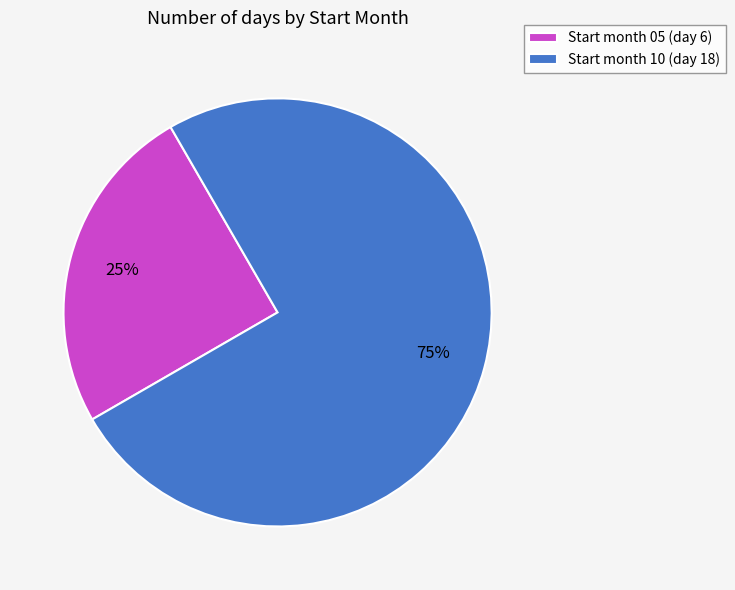

What is the ratio of the value at Start month 05 (day 6) to the value at Start month 10 (day 18)?

0.3